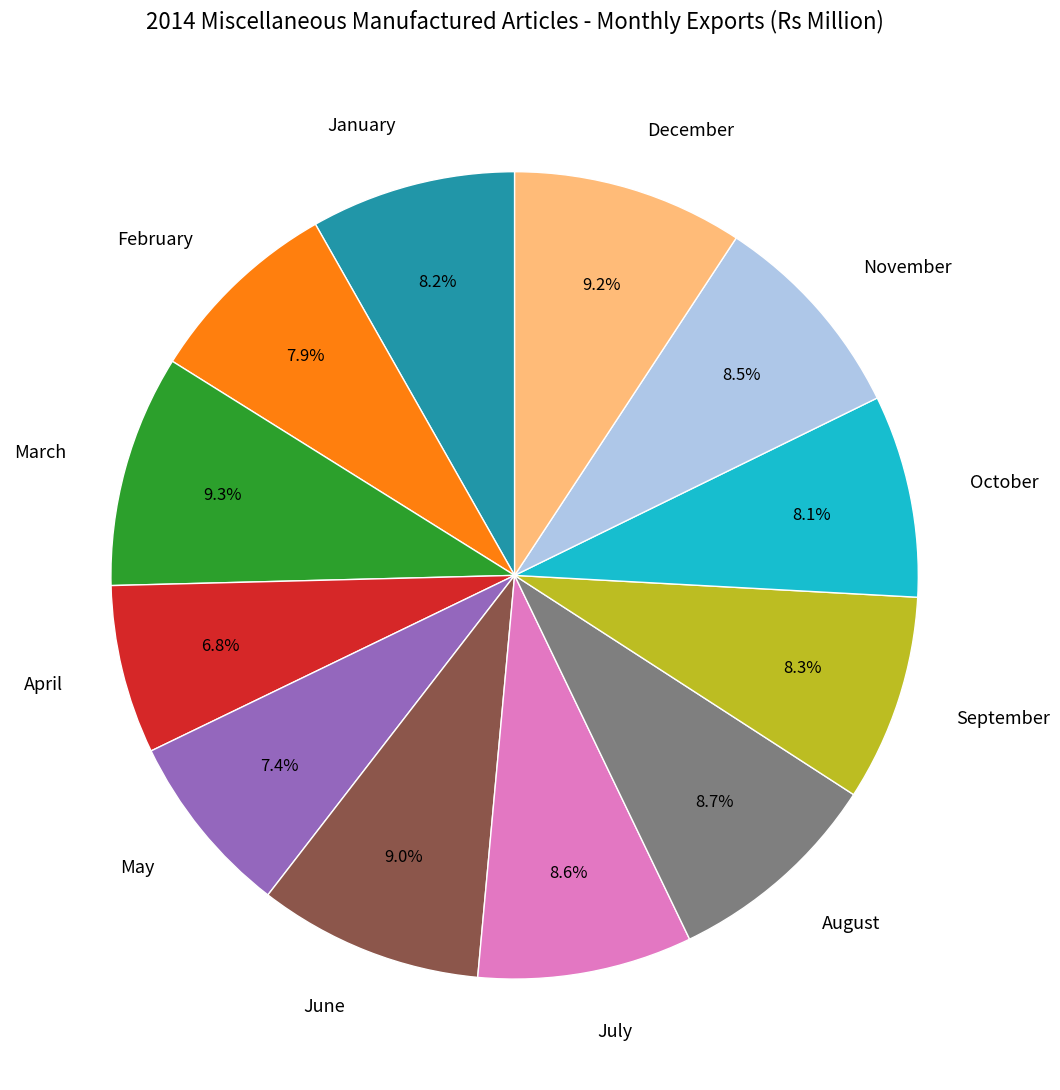

Which has a higher value, February or August?

August